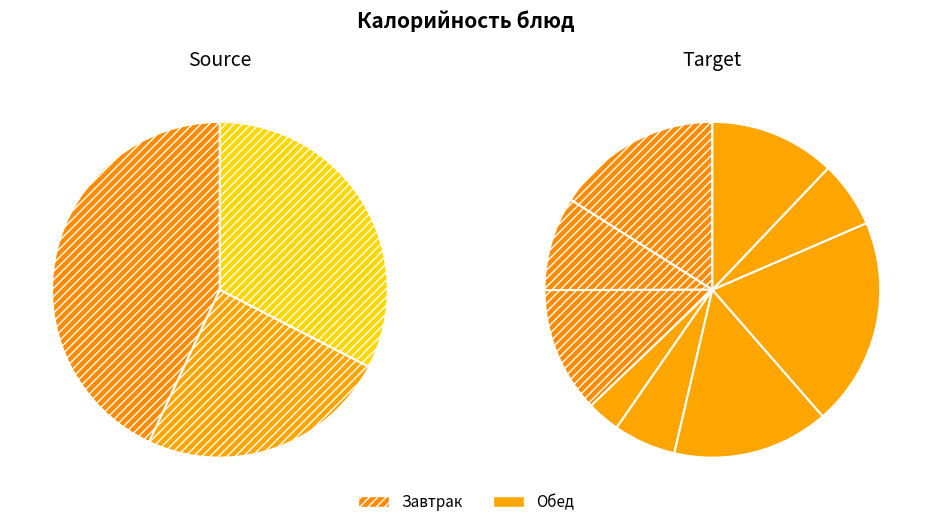

Rank the categories by value from lowest to highest.

Салат из капусты с морковью, Суп картофельный с бобовыми, Сок натуральный, Кофейный напиток с молоком, Пшеничный, Хлеб пшеничный, Фрикадельки из говядины паровые, Каша рисовая молочная жидкая, Каша гречневая рассыпчатая